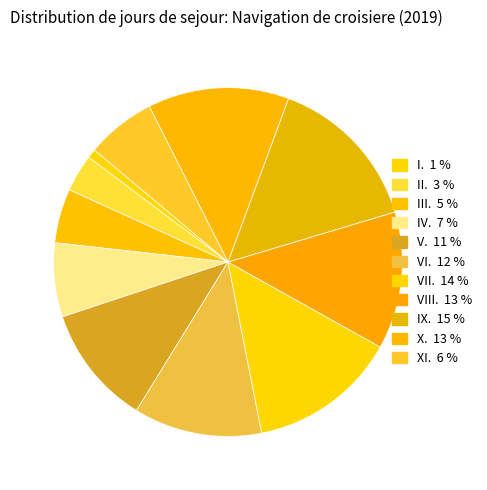

What is the smallest slice in the pie chart?

I.